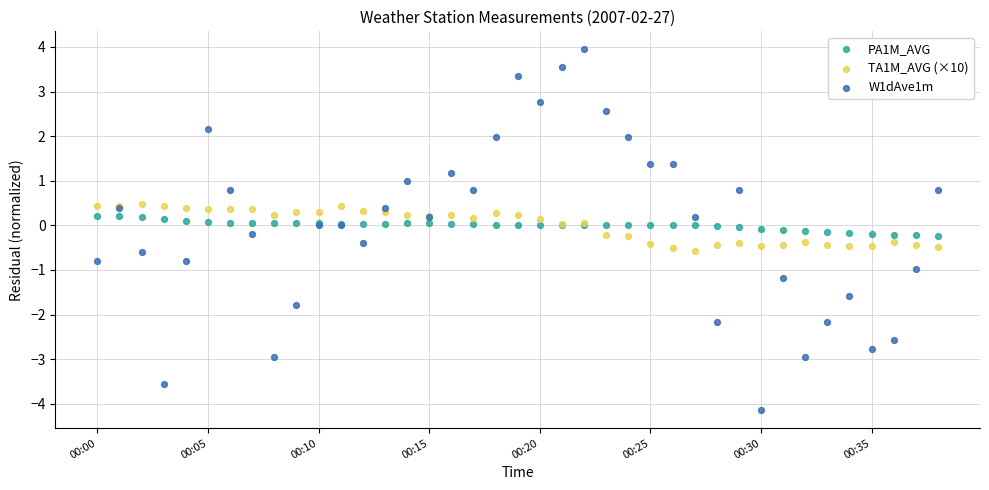

Which series reaches the maximum Y coordinate?

W1dAve1m